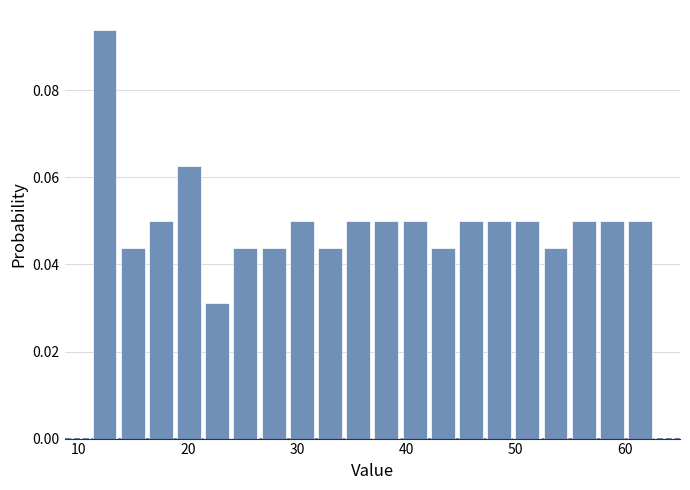

Around what value on the x-axis is the tallest bar? Give the approximate position of its centre, as read against the axis.

12